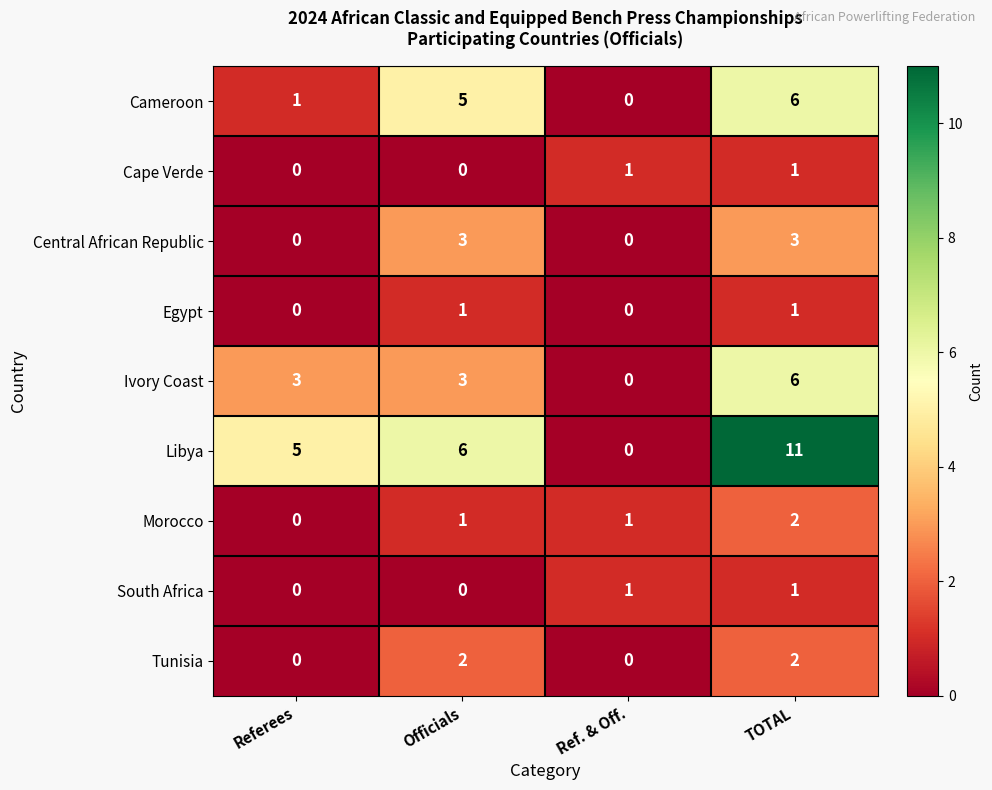

What is the difference between the highest and lowest values at Officials?

6